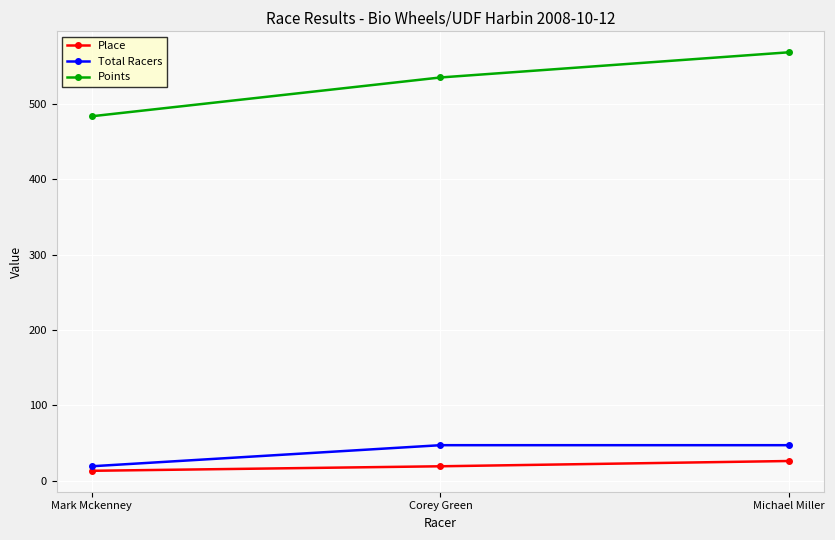

What is the minimum value shown in the chart?

13.0